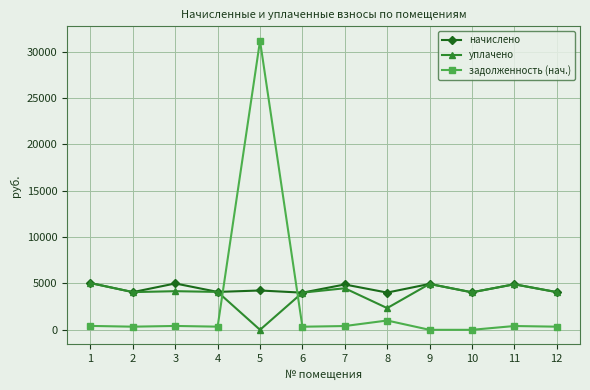

The задолженность (нач.) series shows 409.1 at 11. True or false?

True